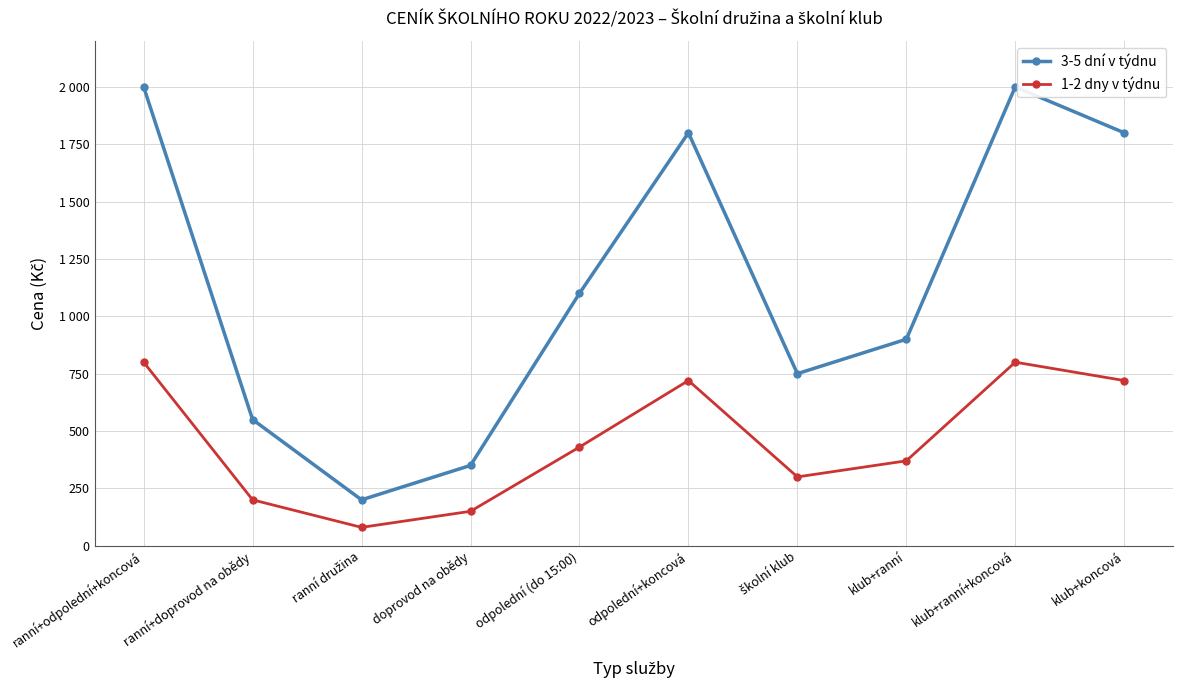

What are all the series names shown in the legend?

3-5 dní v týdnu, 1-2 dny v týdnu